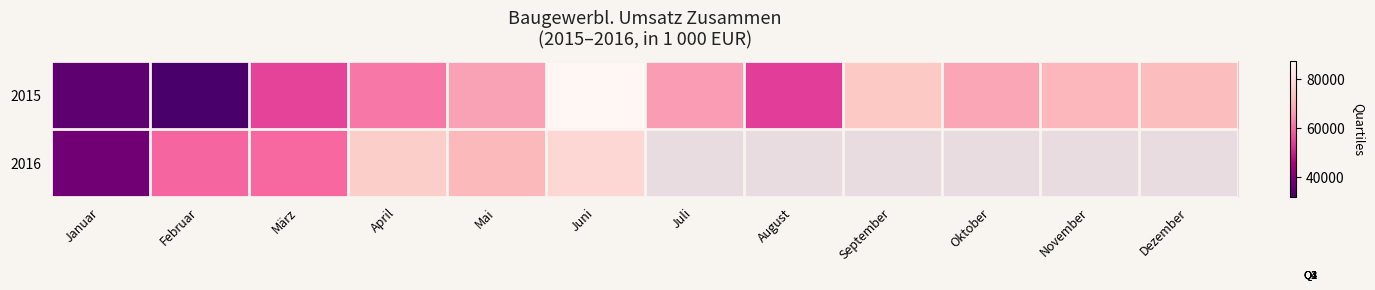

Is it true that 2015 equals 14776.6 at Februar?

False